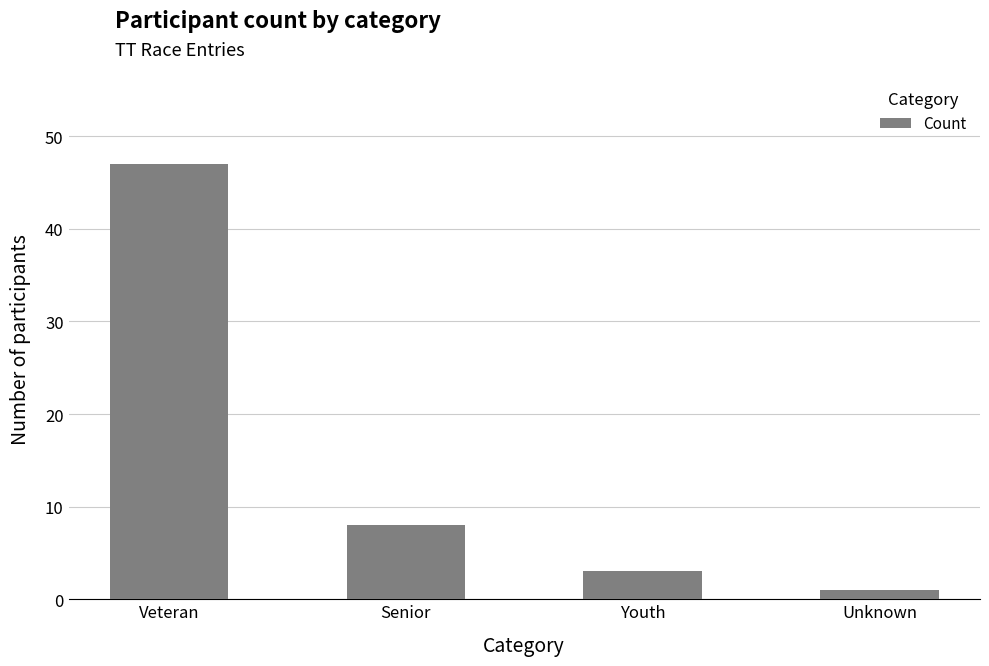

List the labels in order of value, largest first.

Veteran, Senior, Youth, Unknown